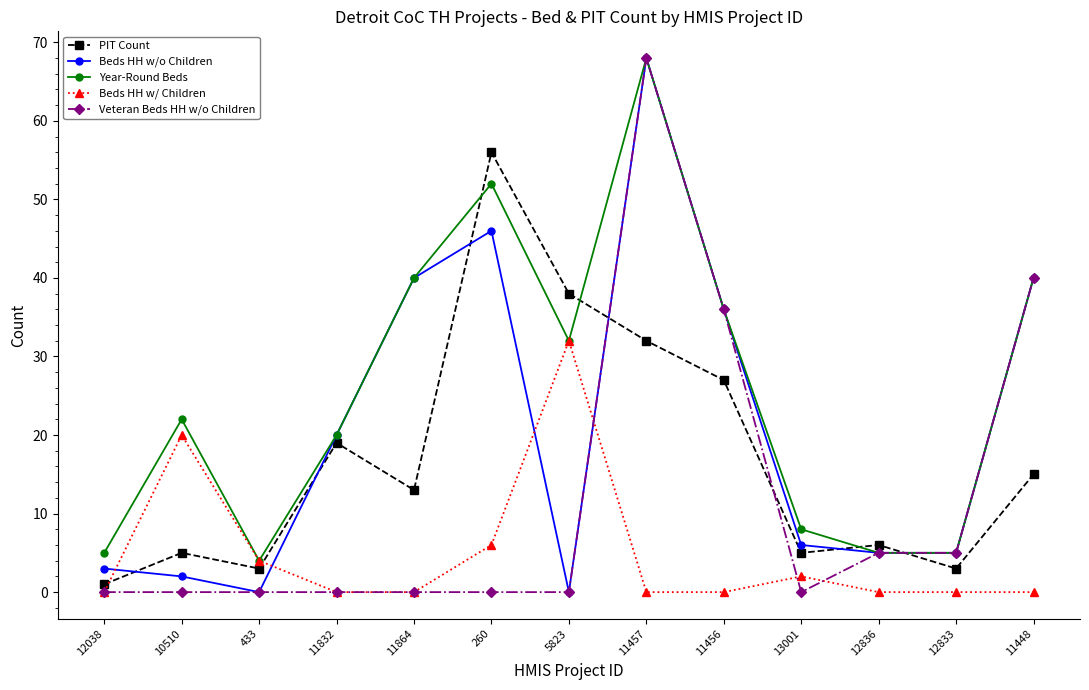

How many lines are shown in the chart?

5